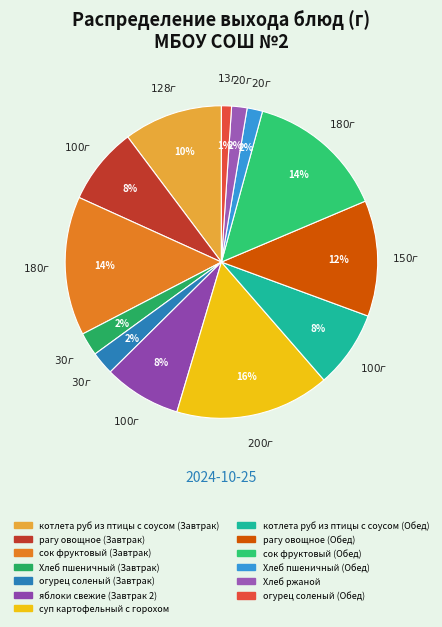

Does any single category account for the majority?

No